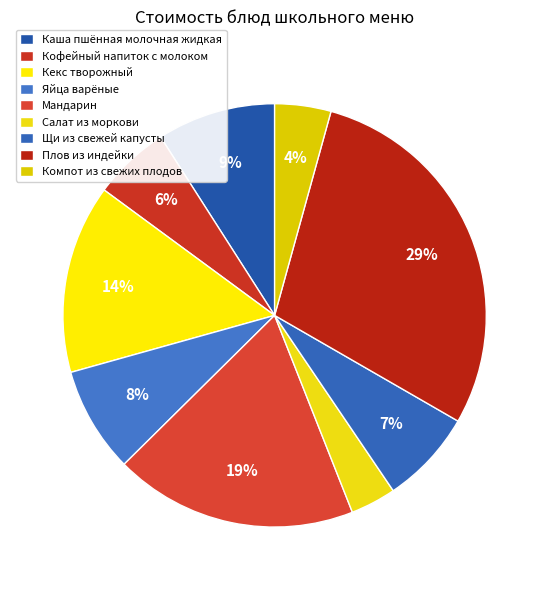

How many slices are in this pie chart?

9